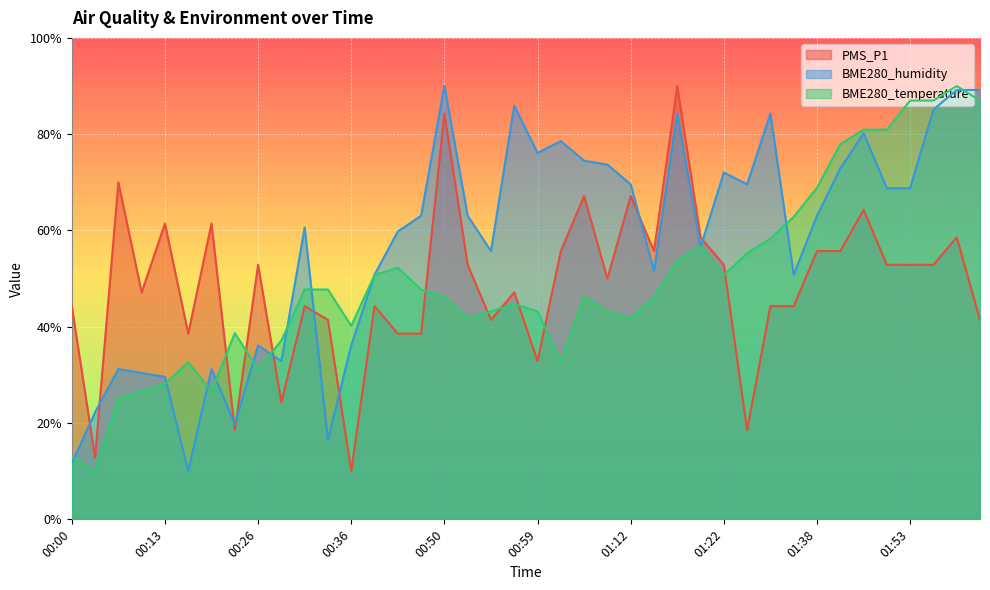

How many interior local peaks does the BME280_humidity series have?

11